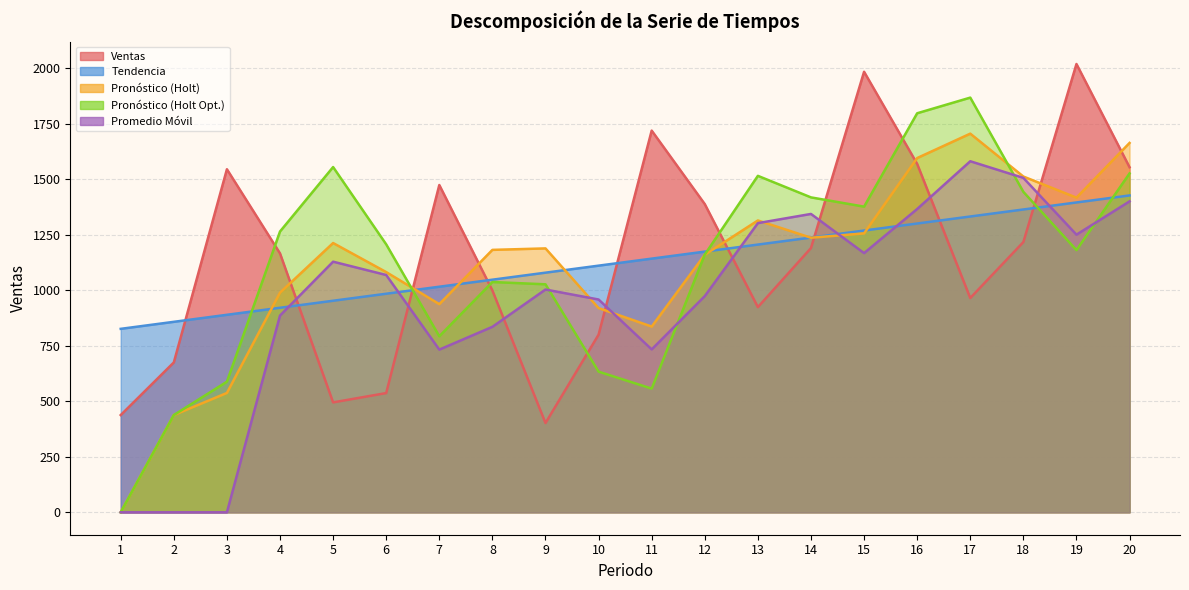

Read the Pronóstico (Holt Opt.) value at 4.

1264.6